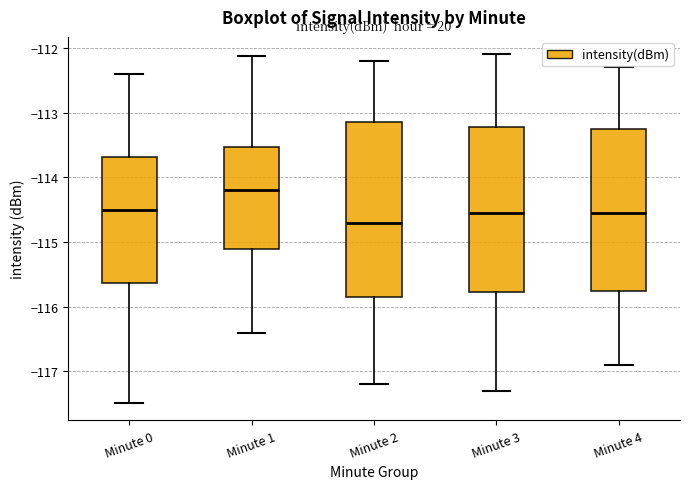

Where is the upper edge of the box for Minute 3 on the y-axis? The values are not printed on the chart, so give them approximately, as read against the axis.

-113.2